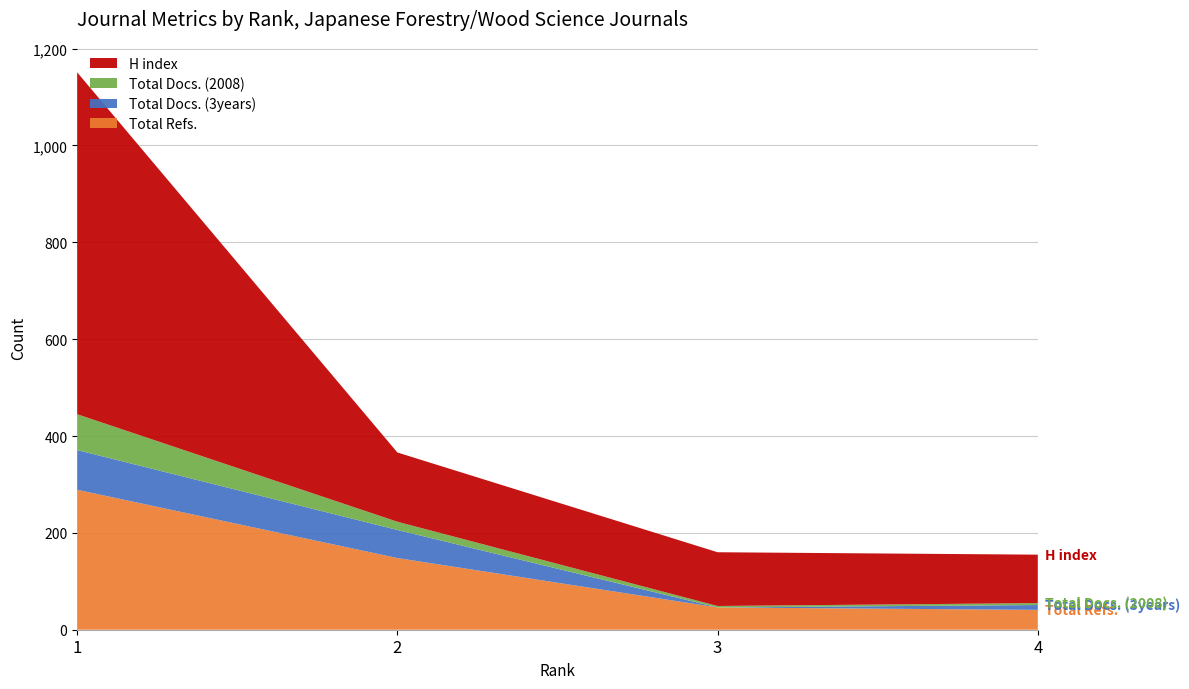

What is the minimum value for Total Refs.?

41